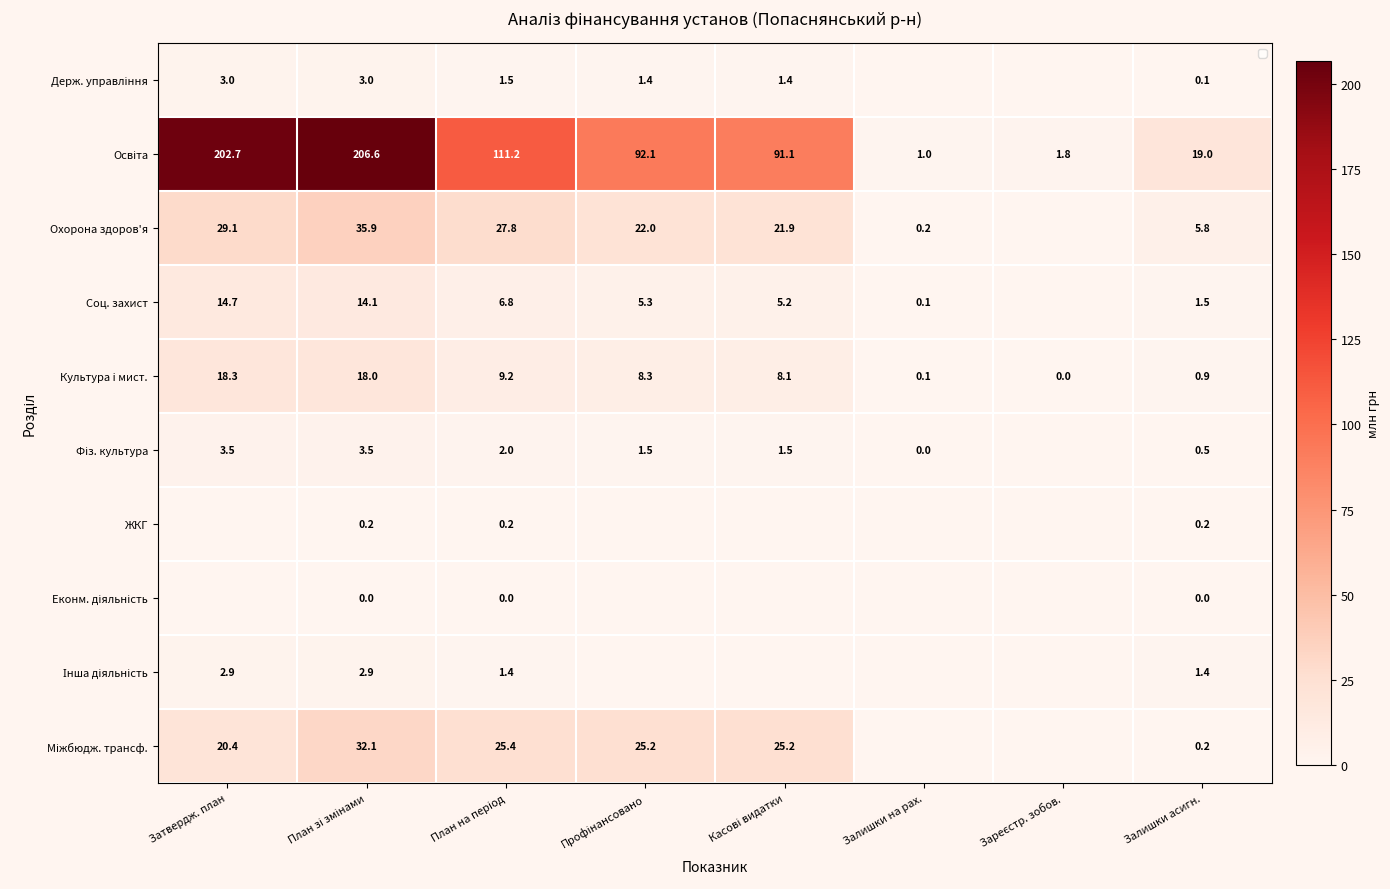

The value of Соц. захист at Залишки асигн. is 1.5. True or false?

True